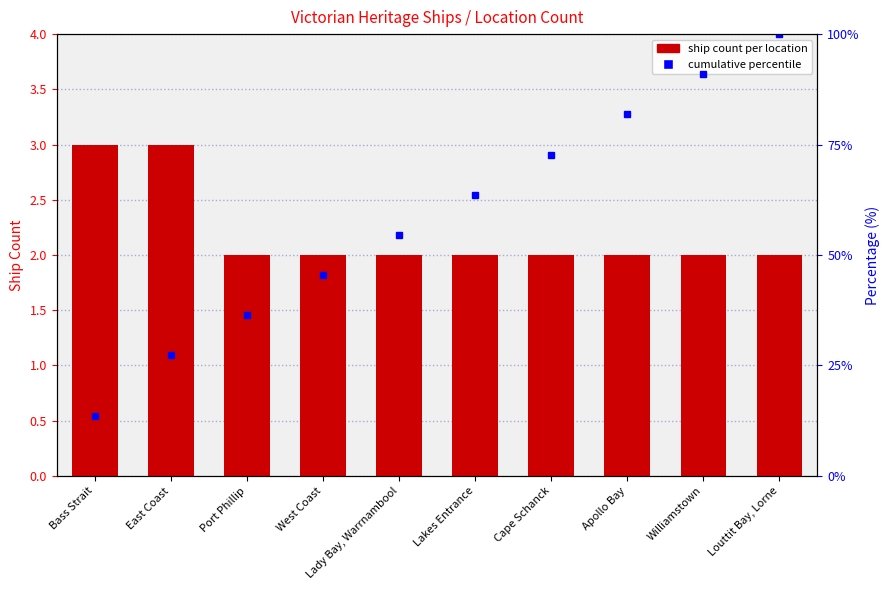

What position from the left is Port Phillip?

3